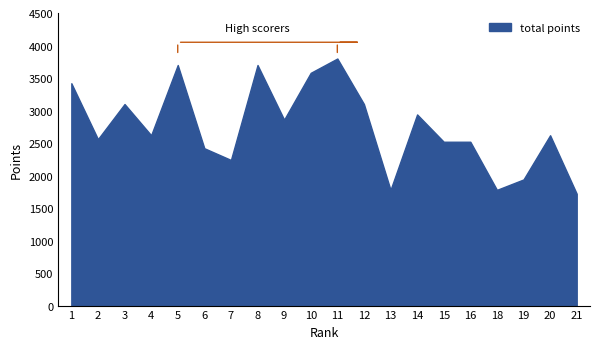

Where is total points nearest to the value 2760?

9